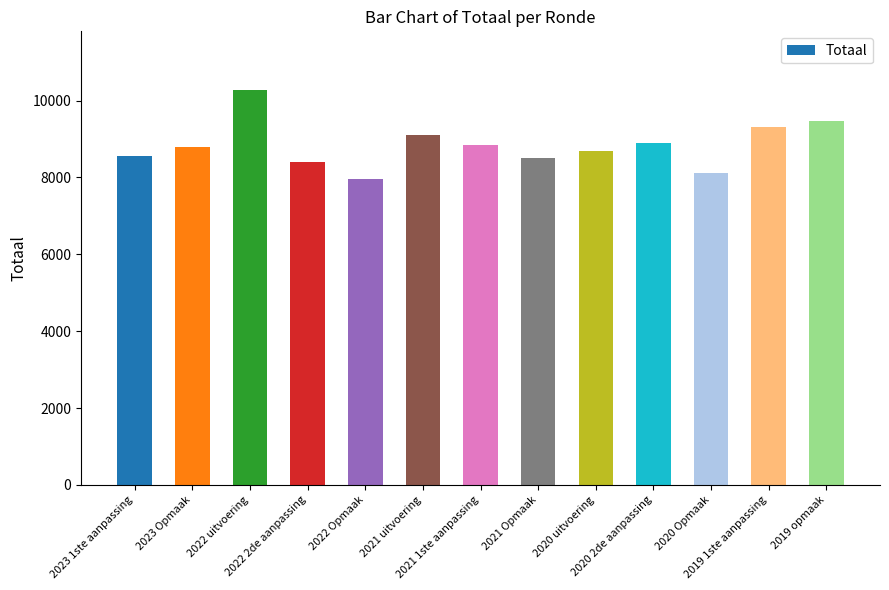

What is the greatest value displayed?

10261